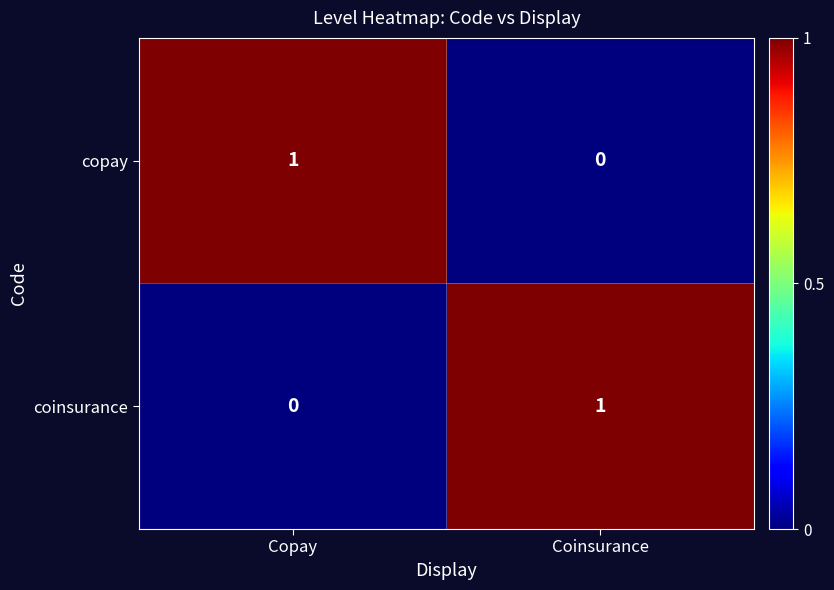

Which category has the lowest value in the copay series?

Coinsurance